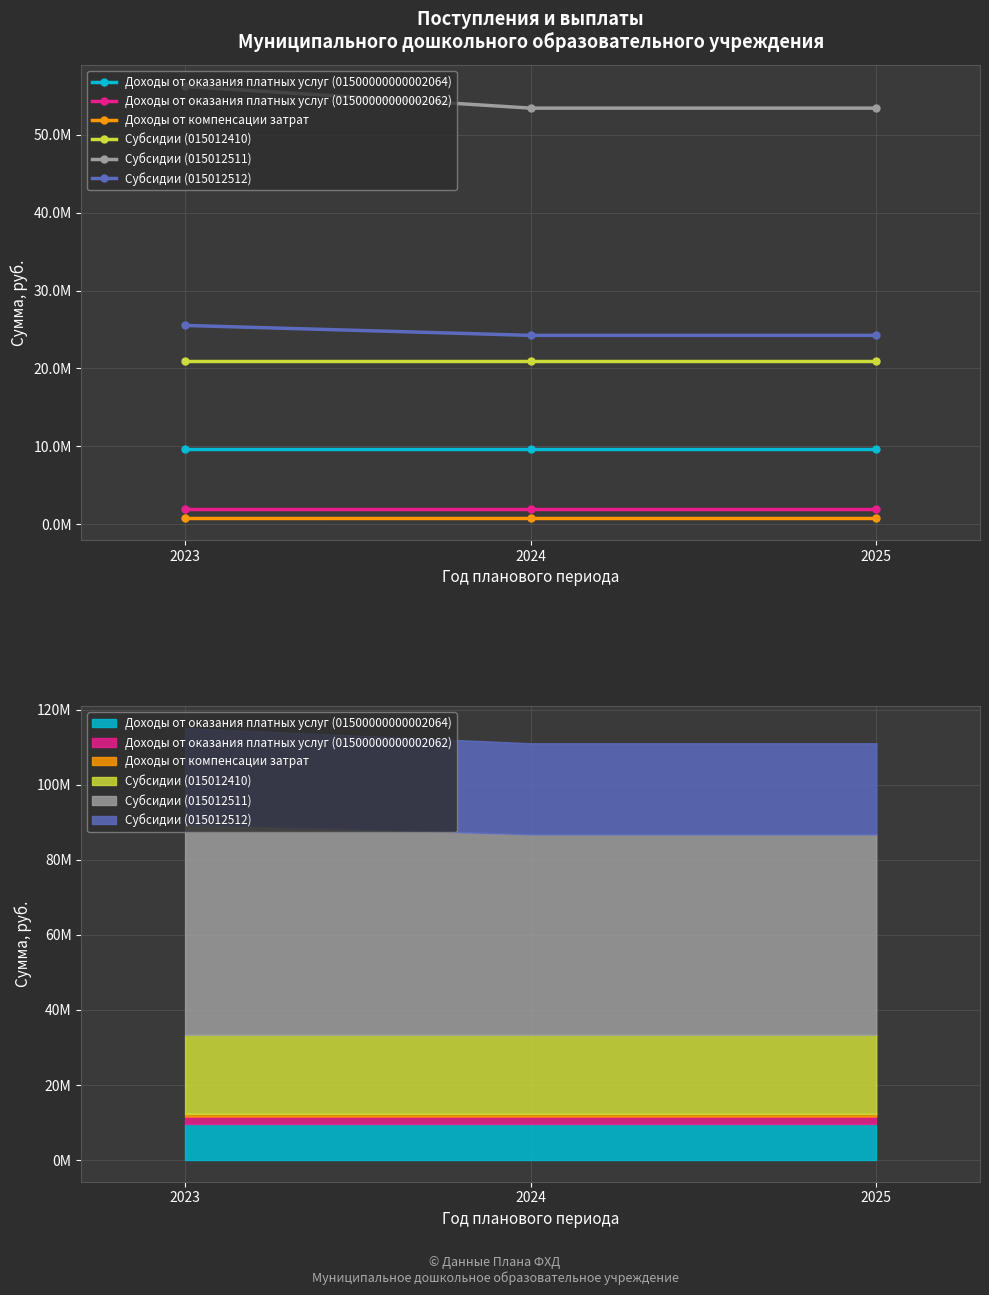

Which series changed the most between 2024 and 2025?

Доходы от оказания платных услуг (01500000000002064)